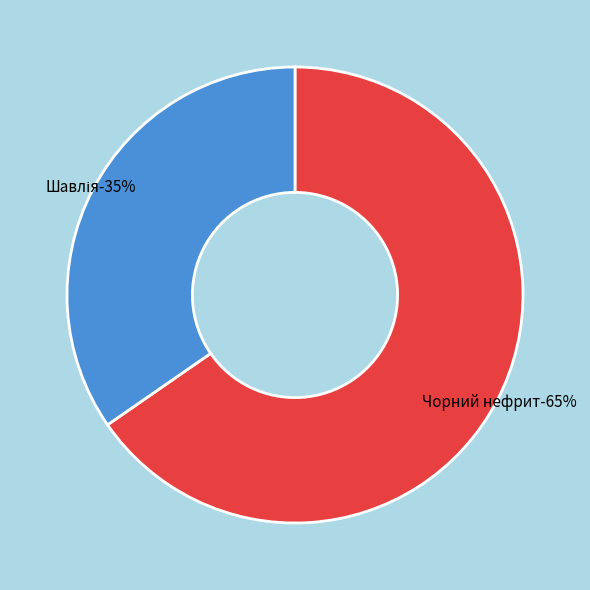

Count the number of slices in the pie.

2